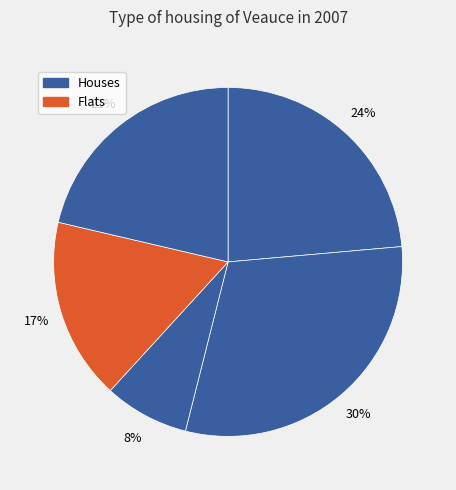

How many slices are in this pie chart?

5